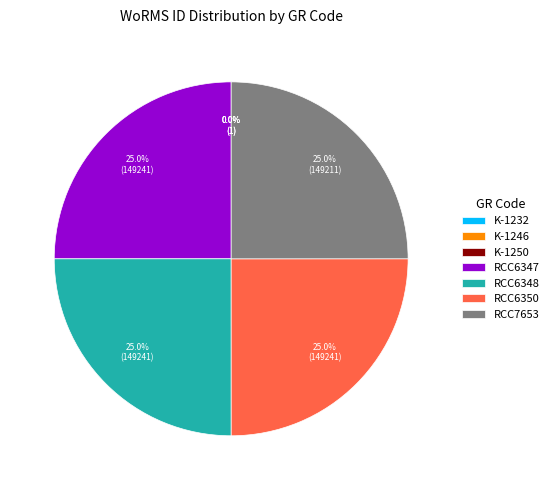

Combined, what portion of the pie is RCC6350 and RCC6347?

50.0%